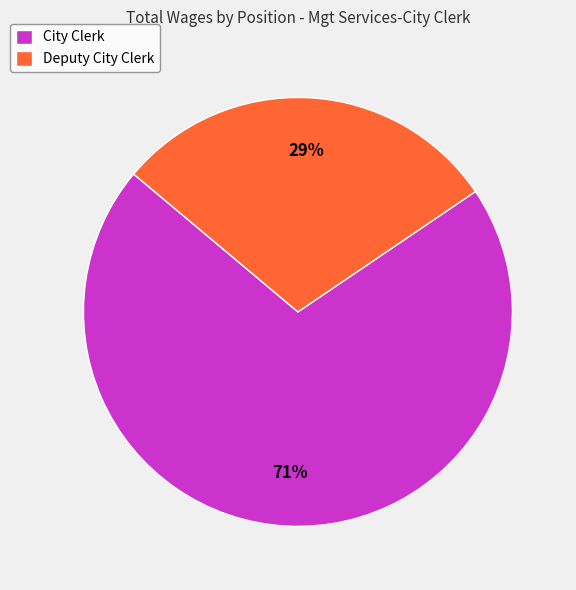

Is it true that Deputy City Clerk is 43% of the pie?

False